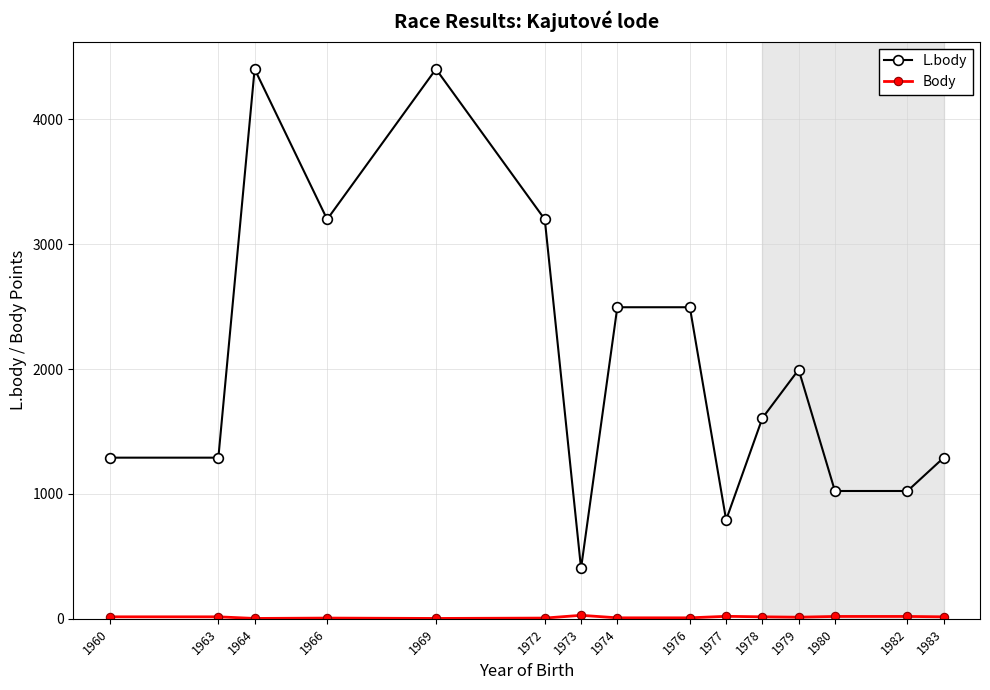

Which series has the largest total across all categories?

L.body